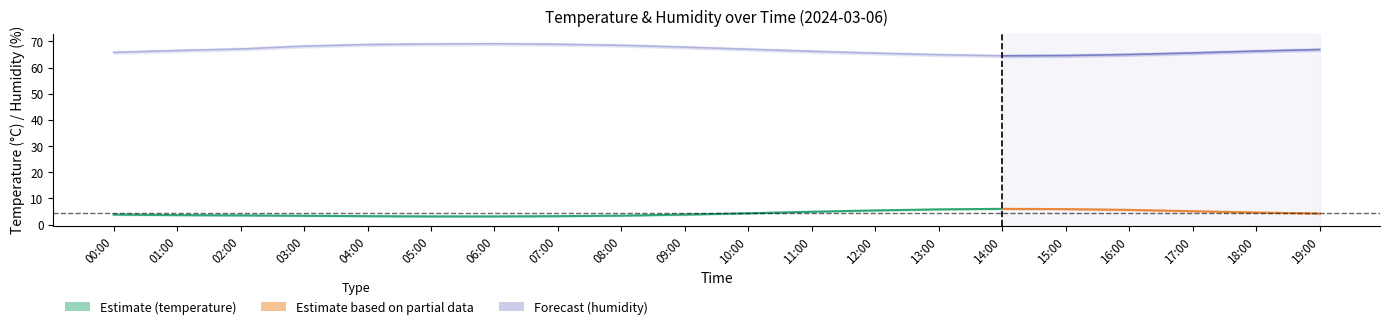

Read the humidity_lower value at 10:00.

66.5